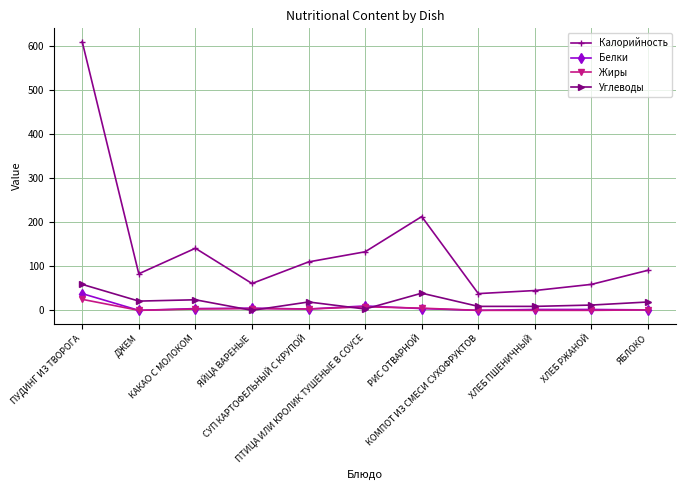

True or false: Белки and Калорийность cross at least once.

False